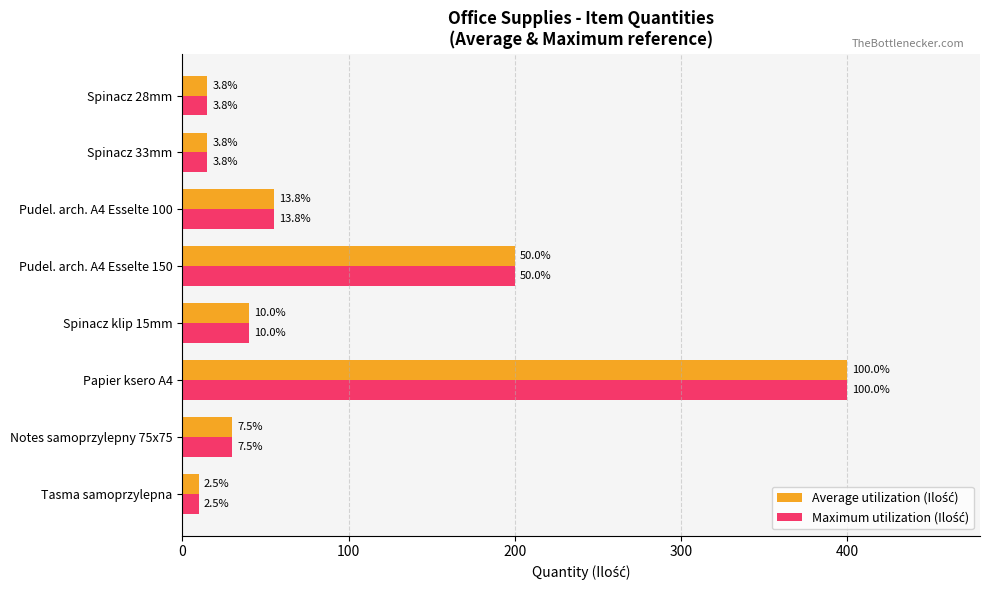

Reading right to left, transcribe all the data shown in this chart.

Average utilization (Ilość): 15	15	55	200	40	400	30	10
Maximum utilization (Ilość): 15	15	55	200	40	400	30	10